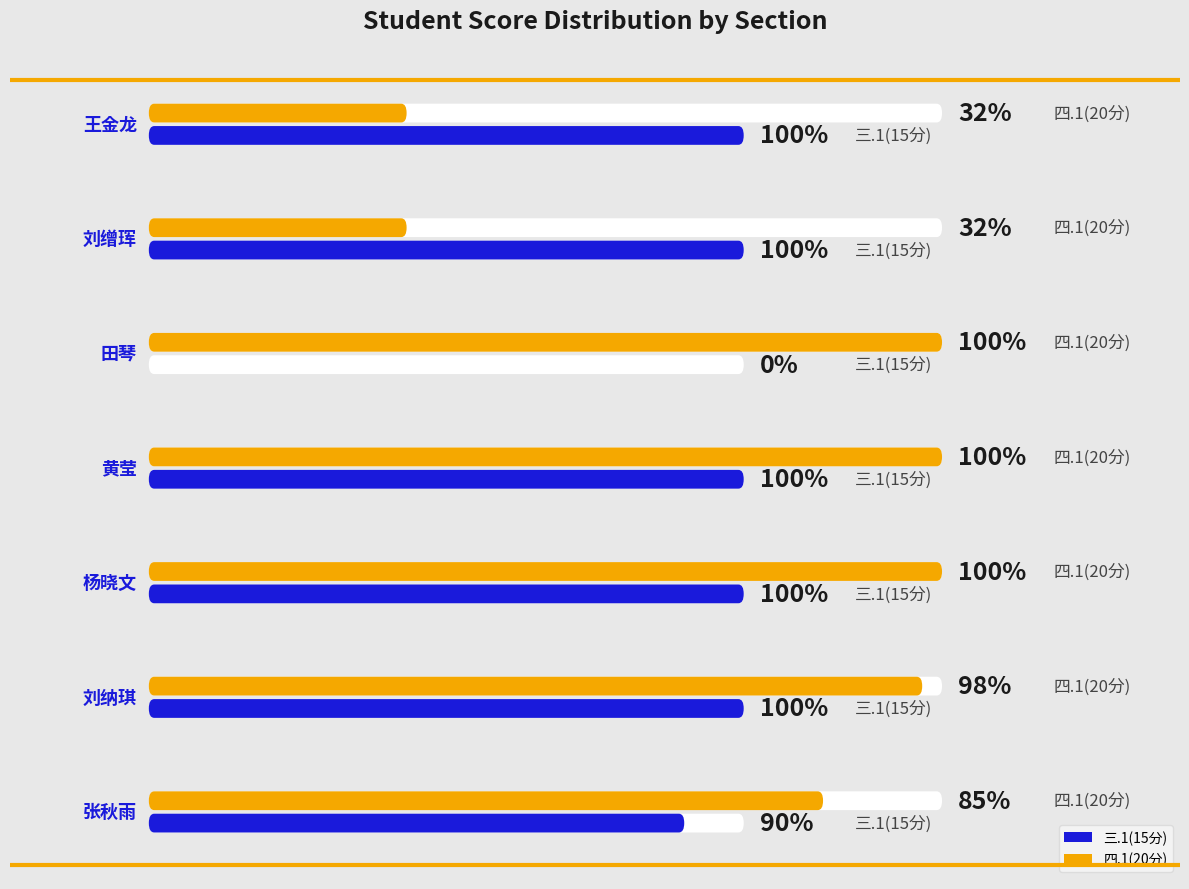

True or false: 三.1(15分) has a value of 4.7 at 张秋雨.

False